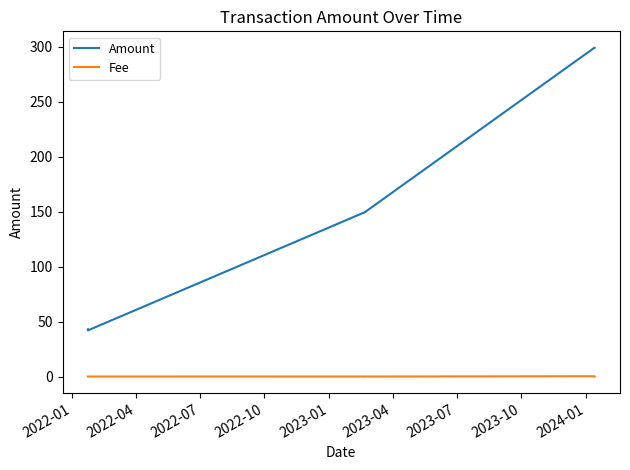

List the series in order of their overall mean, highest first.

Amount, Fee